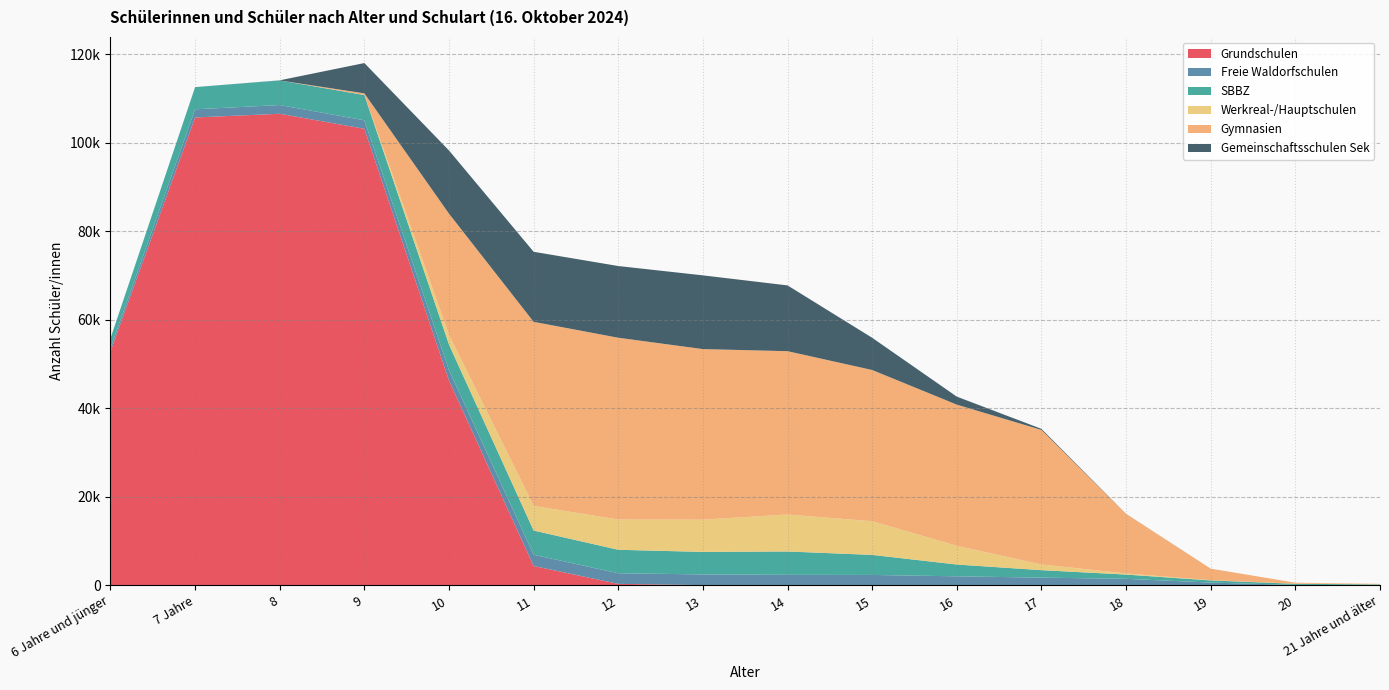

Reading right to left, transcribe all the data shown in this chart.

Grundschulen: 0	0	0	0	0	0	0	2	21	305	4343	46239	103135	106524	105686	52818
Freie Waldorfschulen: 11	67	597	1445	1714	2013	2321	2341	2418	2396	2544	2360	1911	1969	1847	745
SBBZ: 168	246	486	960	1686	2662	4529	5280	5085	5306	5466	5761	5709	5563	5008	2207
Werkreal-/Hauptschulen: 91	27	55	262	1285	4228	7602	8354	7279	6842	5561	2176	15	1	0	0
Gymnasien: 38	228	2600	13447	30407	31898	34177	36905	38549	41069	41598	27411	365	0	0	0
Gemeinschaftsschulen Sek: 0	0	2	16	237	1806	7276	14859	16658	16201	15826	14279	6846	25	3	1